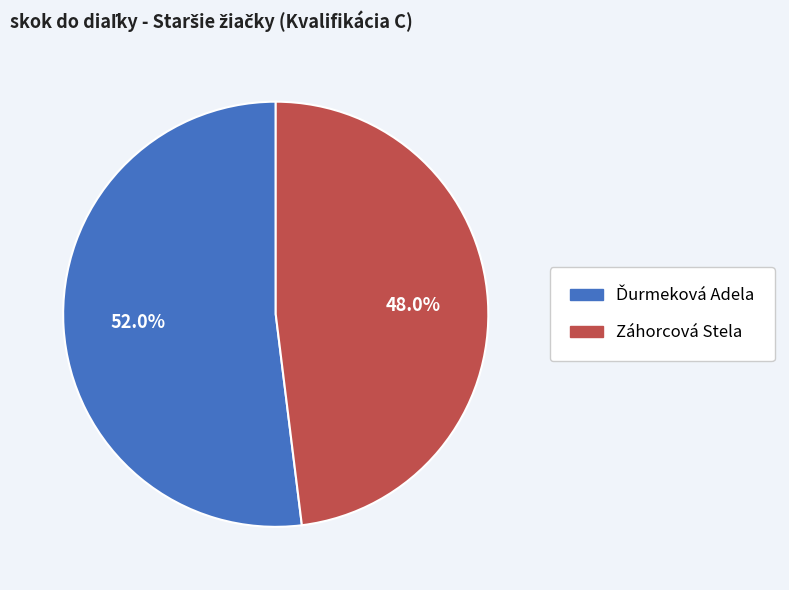

Which slice is the smallest?

Záhorcová Stela